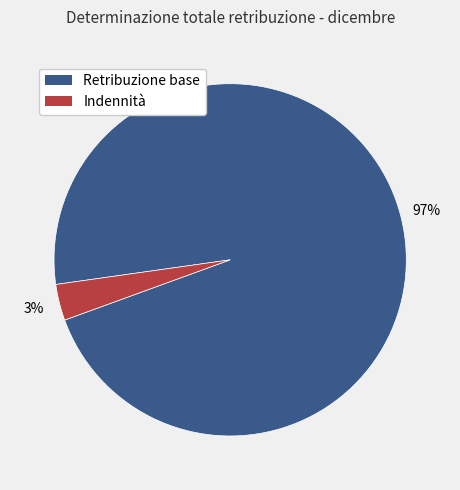

Is there a majority slice in this chart?

Yes